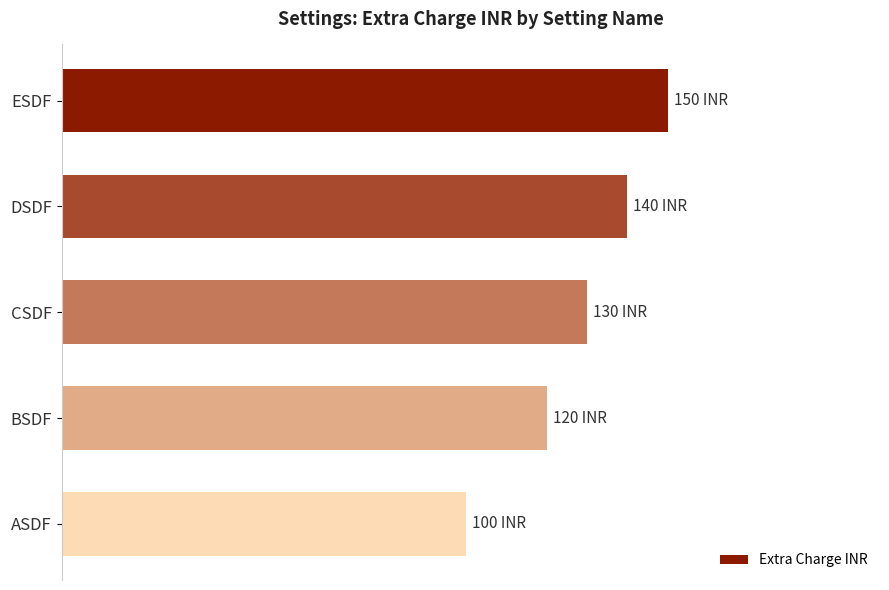

Does the chart contain any negative values?

No